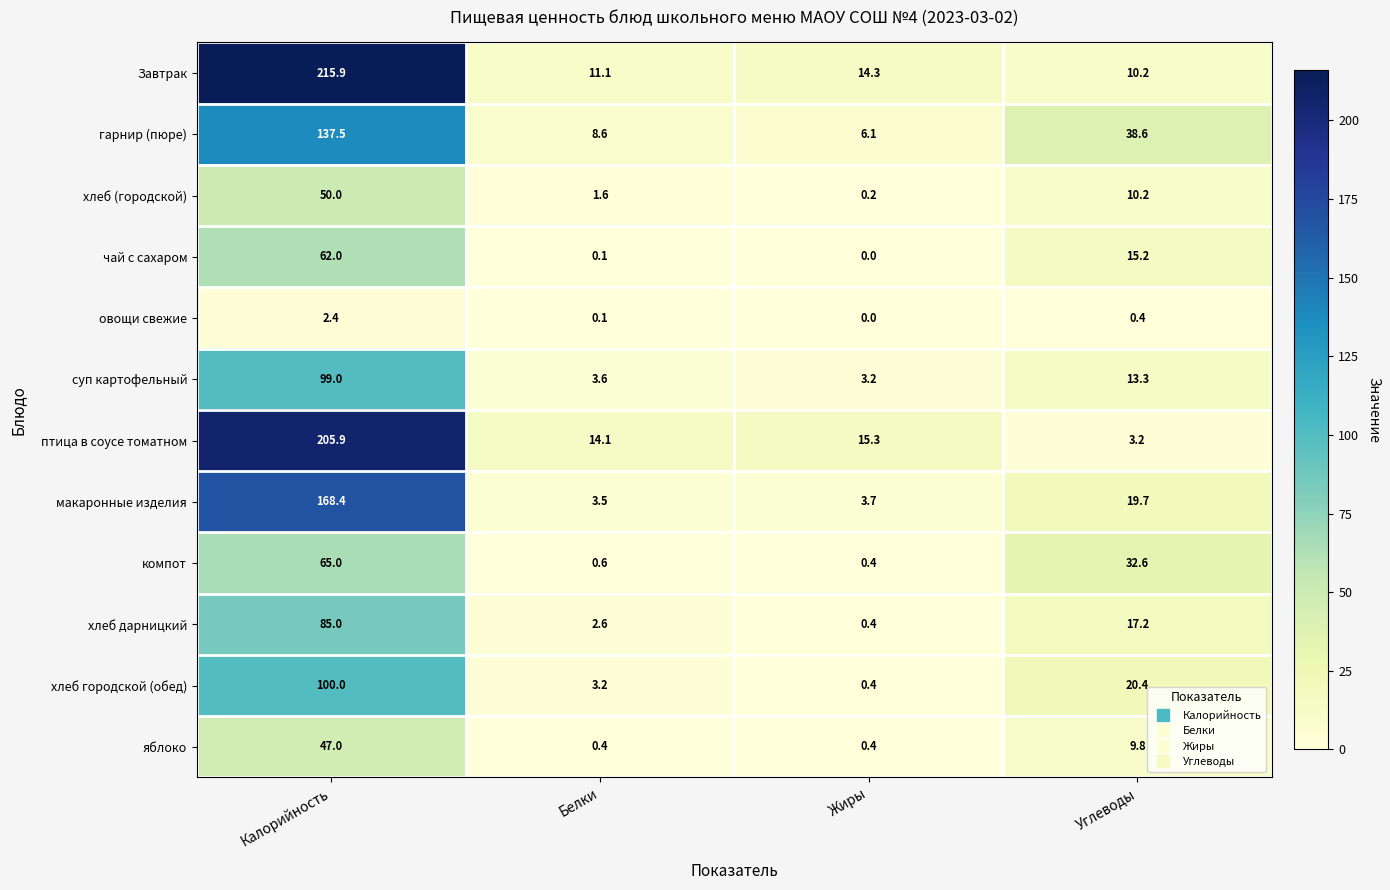

The value of Завтрак at Калорийность is 215.9. True or false?

True